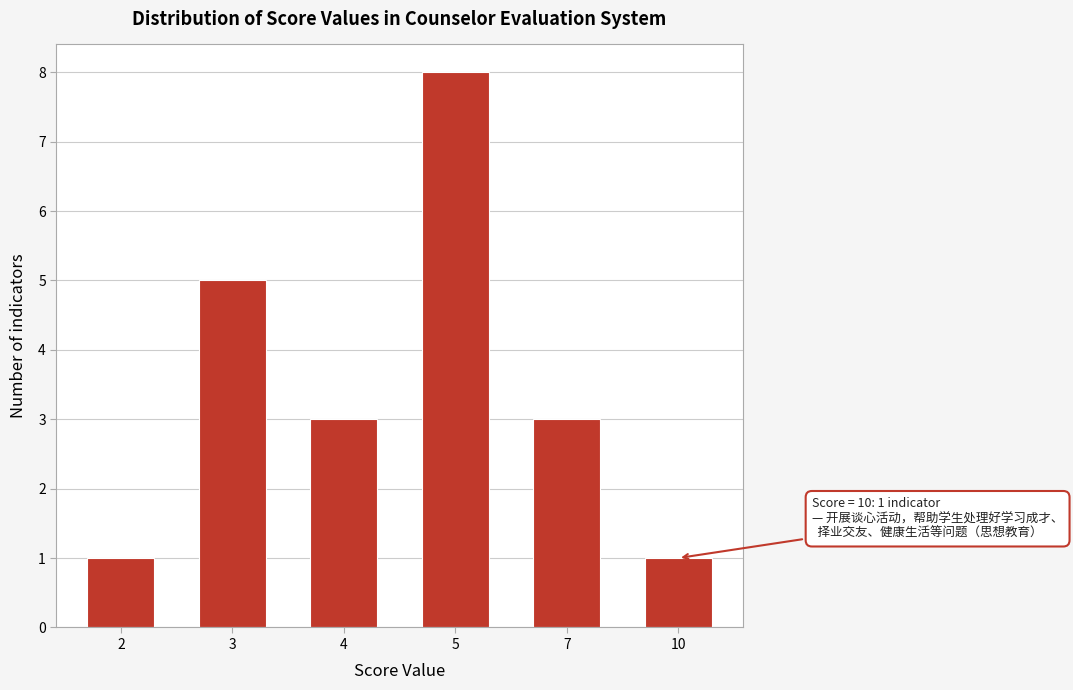

Reading left to right, list all the values displayed in this chart.

2=1	3=5	4=3	5=8	7=3	10=1